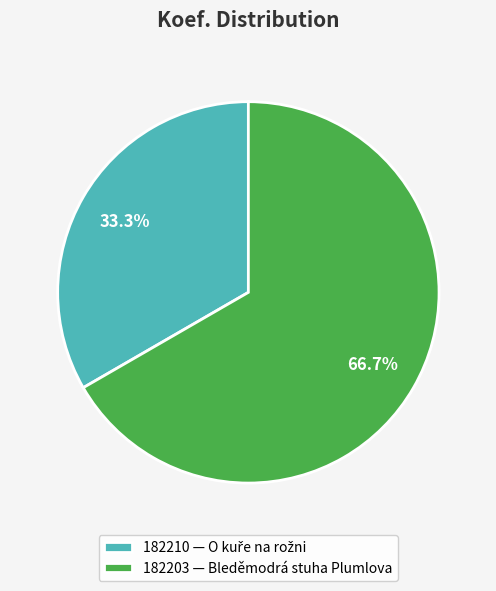

To the nearest percent, what is the average slice percentage?

50%